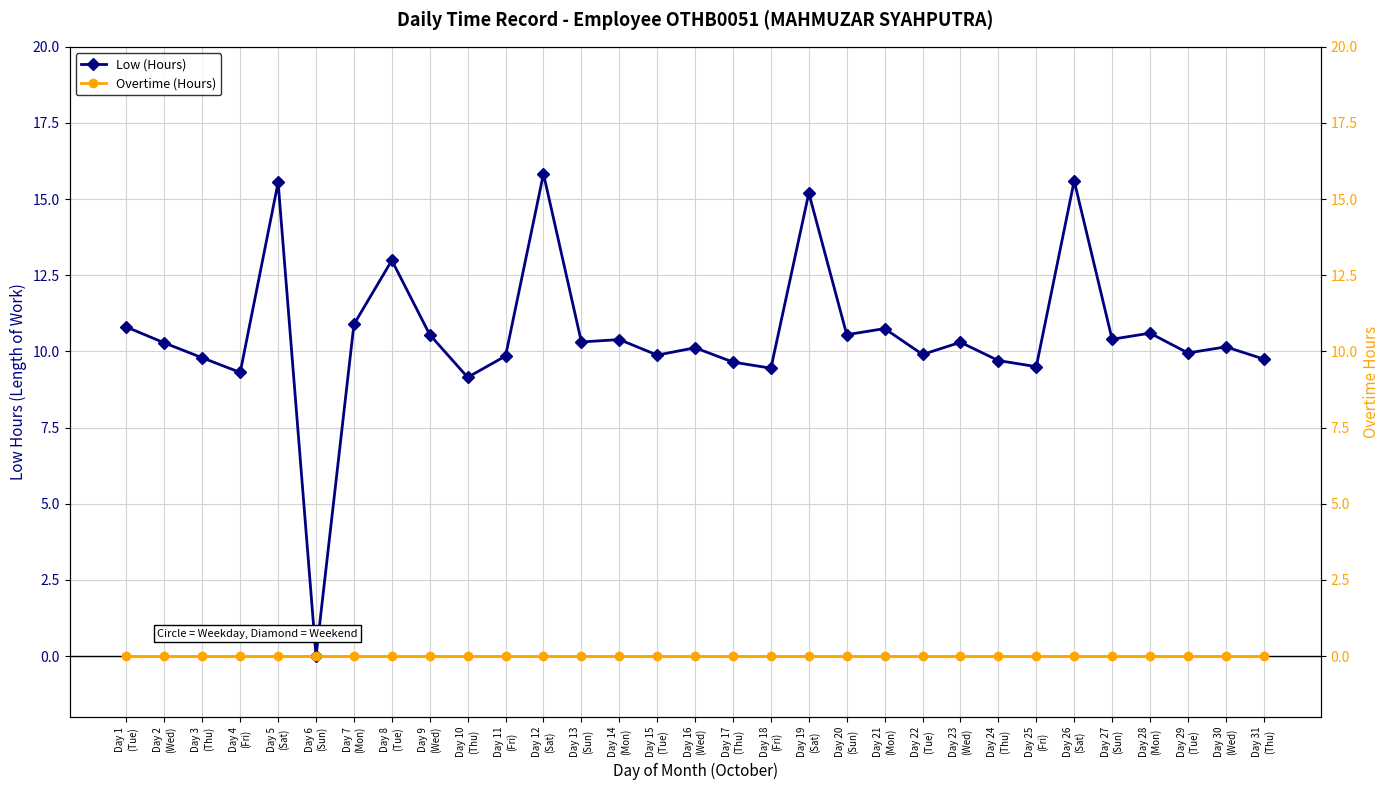

Rank the series by their maximum value, from highest to lowest.

Low (Hours), Overtime (Hours)